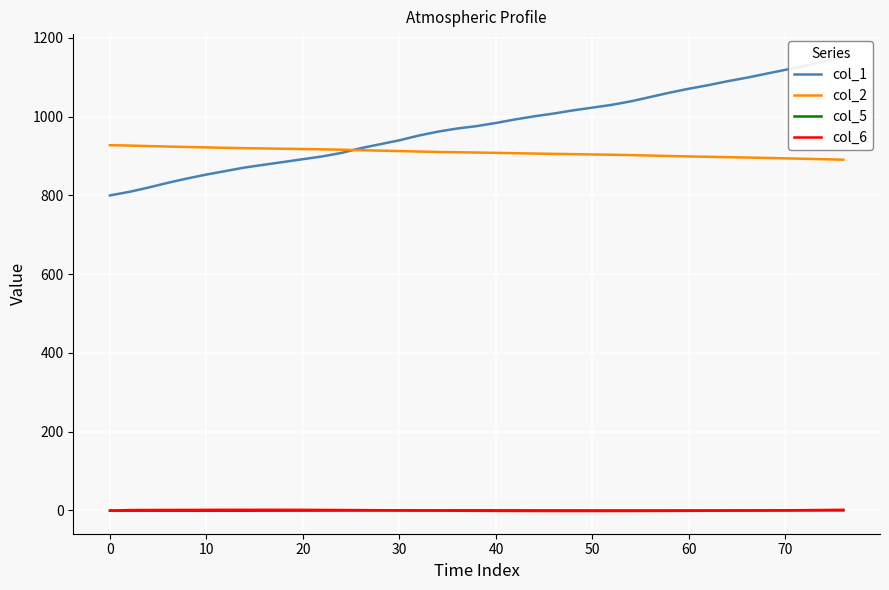

True or false: col_2 and col_5 intersect in this chart.

False